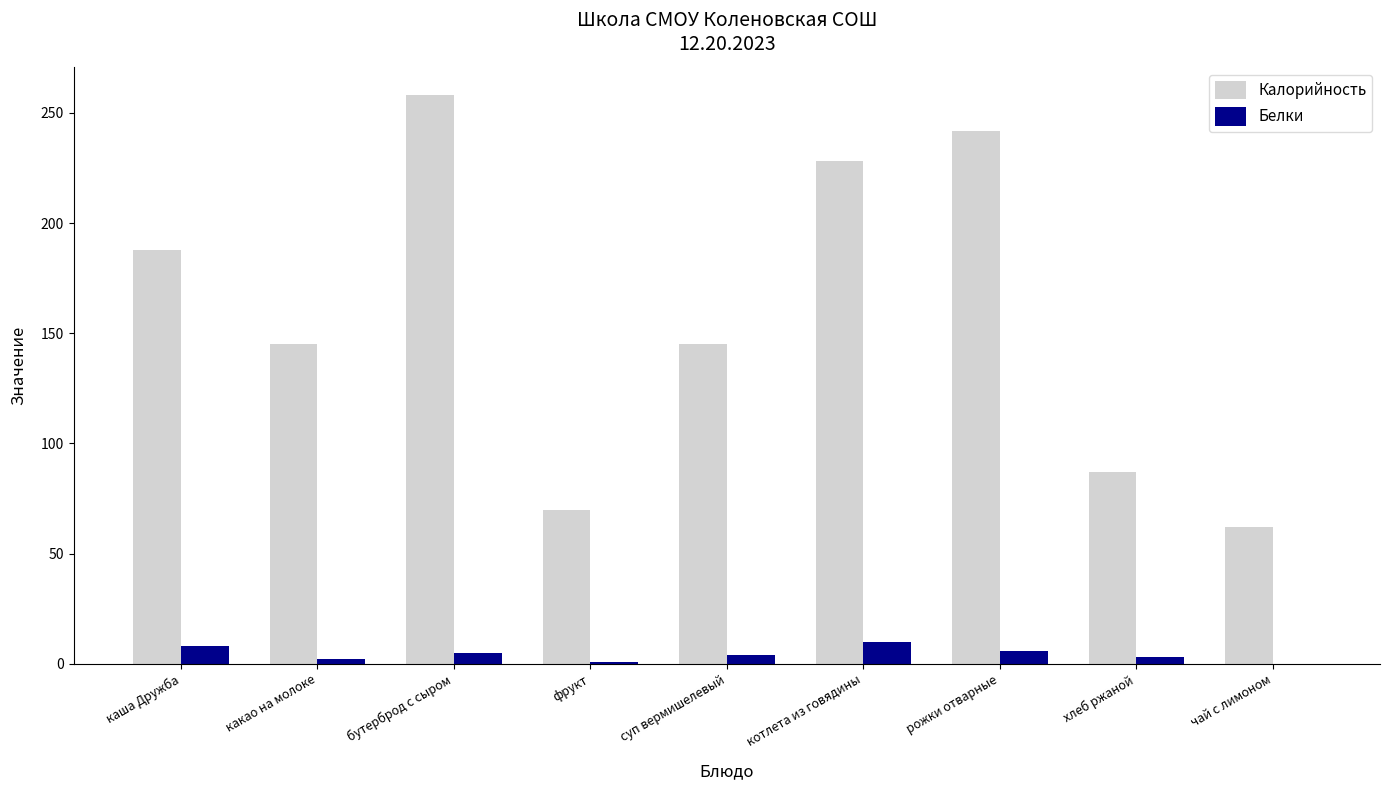

Is the value of Белки at суп вермишелевый greater than the value of Калорийность at фрукт?

No